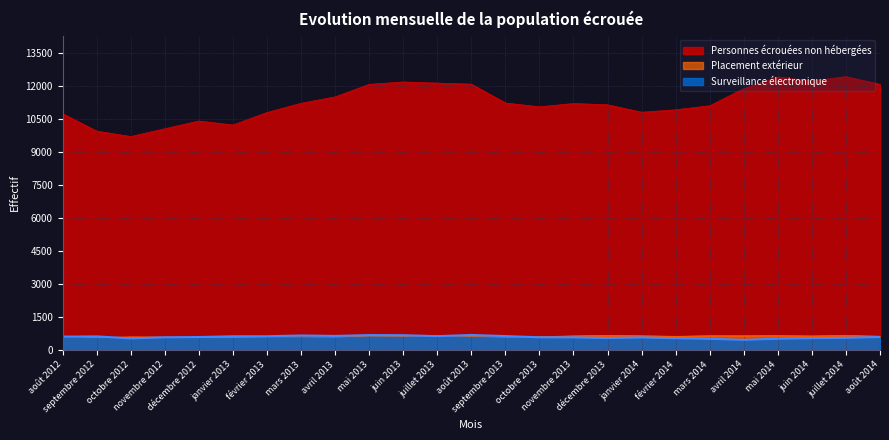

What is the lowest value of the Placement extérieur series?

558